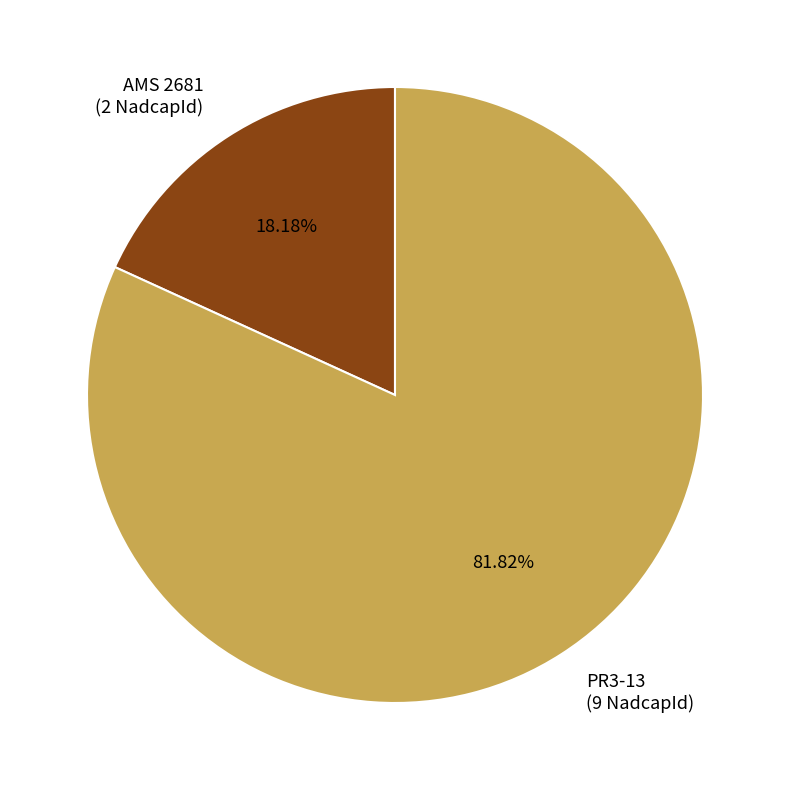

What percentage is the AMS 2681 slice, to the nearest percent?

18%